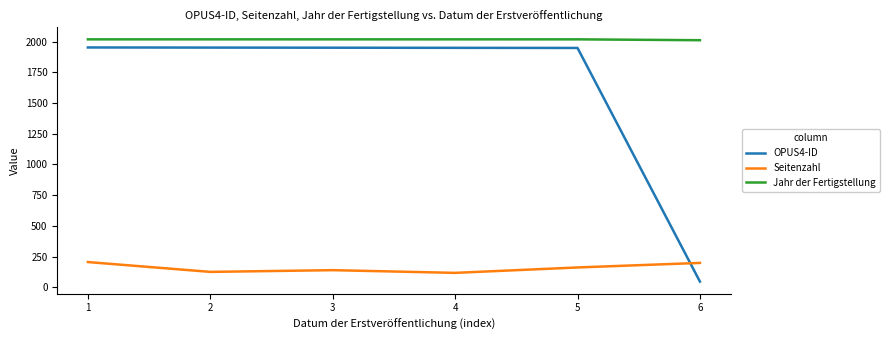

What is the difference between the second highest and second lowest values in the Seitenzahl series?

73